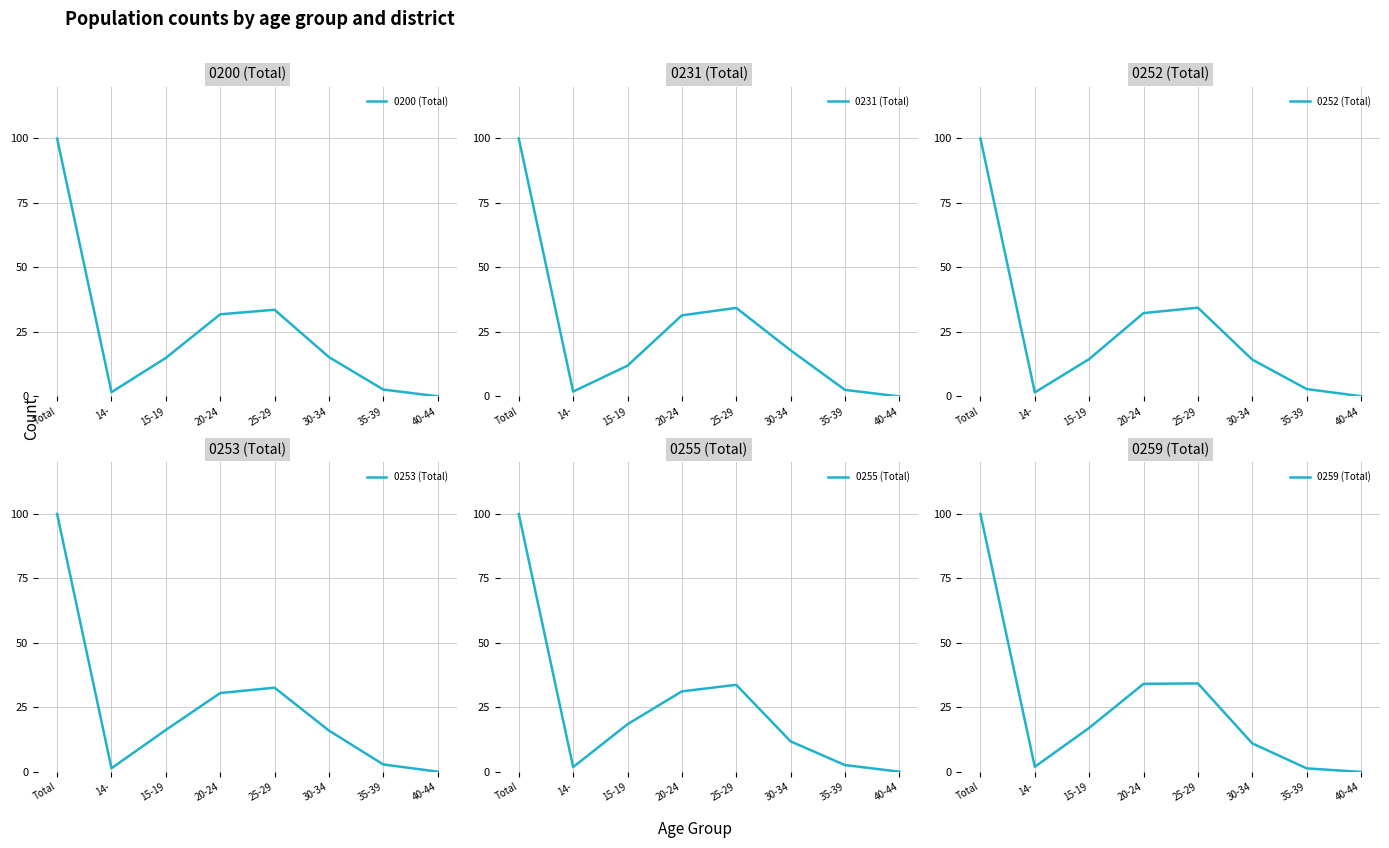

How many values in the 0255 (Total) series are below 18?

4